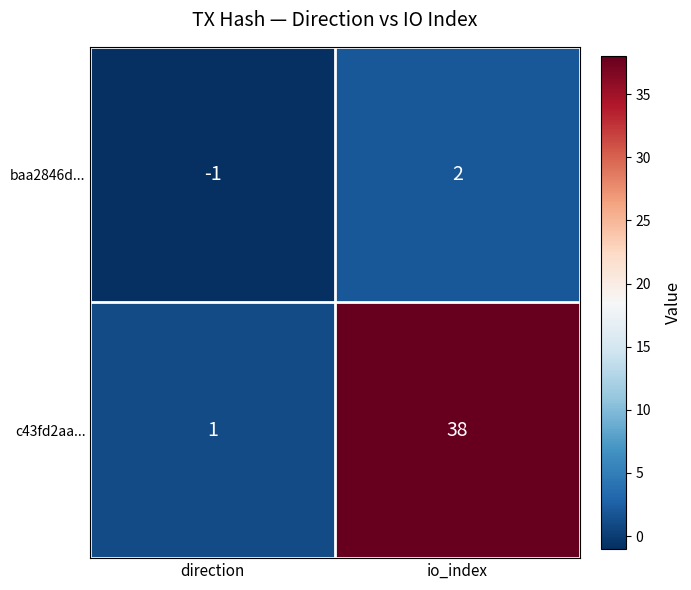

Rank the series by their average value, from highest to lowest.

c43fd2aa..., baa2846d...